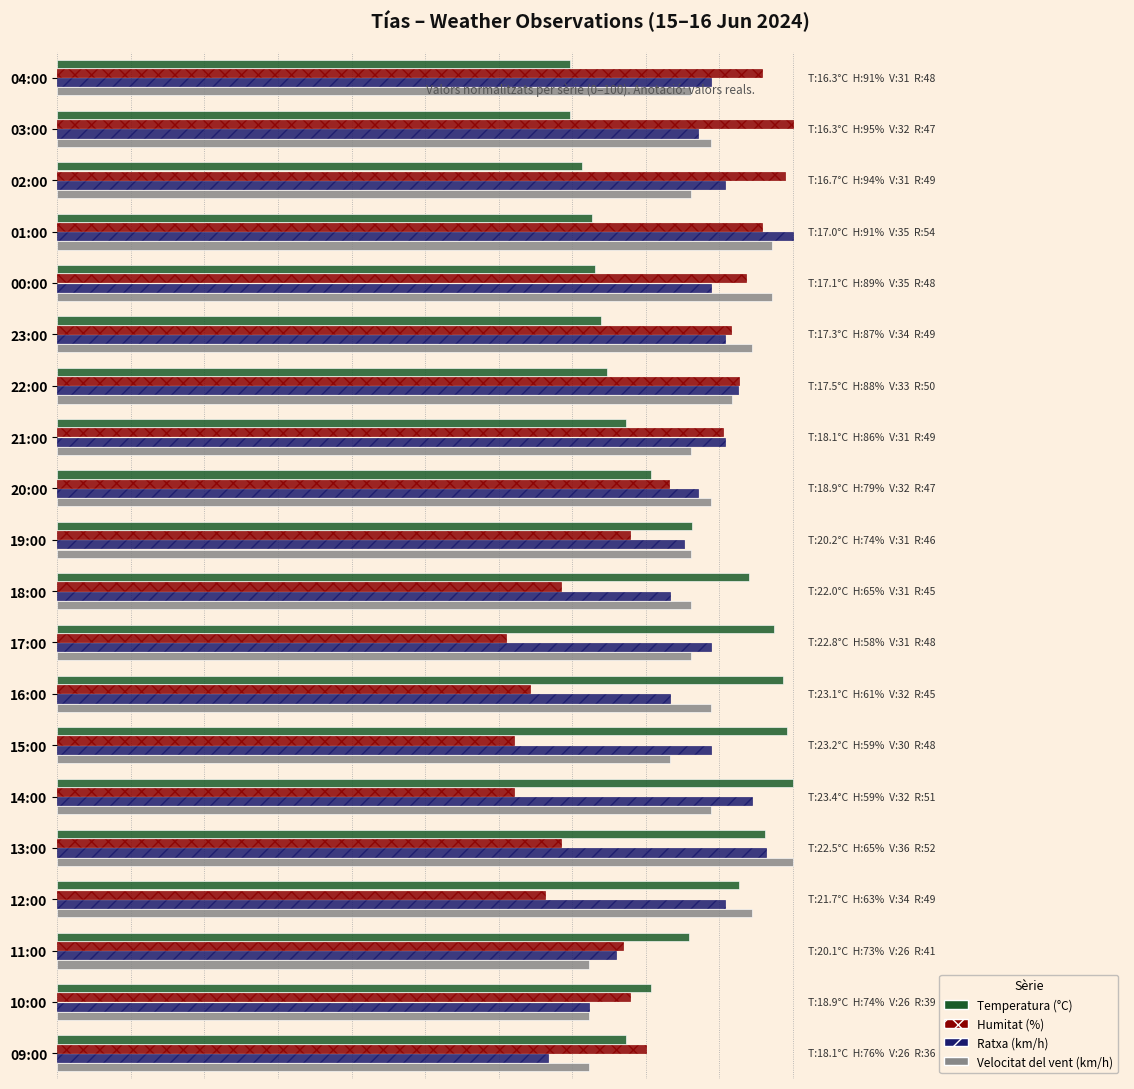

List the series in order of their peak value, highest first.

Temperatura (°C), Humitat (%), Ratxa (km/h), Velocitat del vent (km/h)